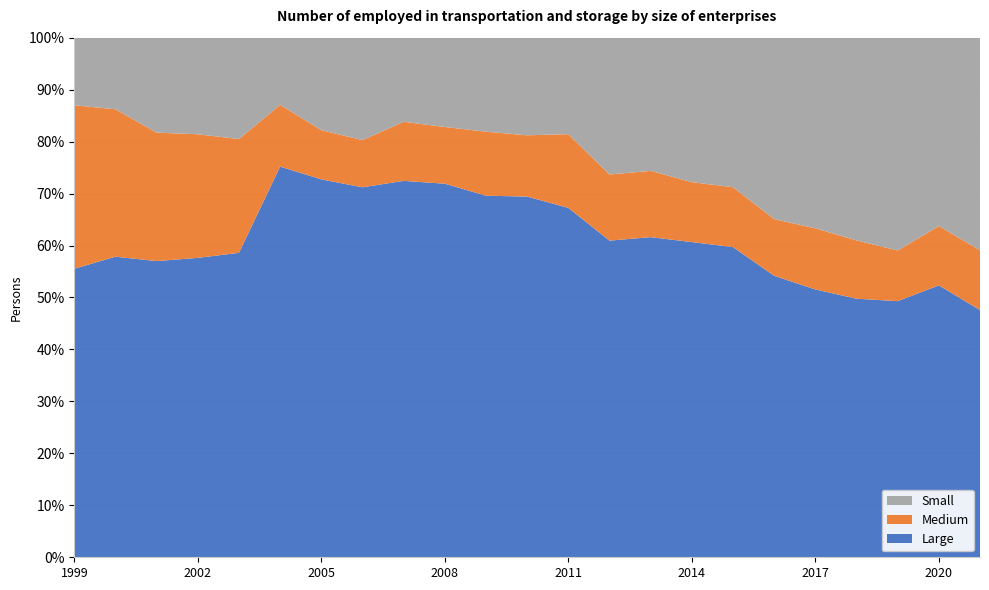

Reading left to right, transcribe all the data shown in this chart.

Large: 27016.0	26566.0	22082.0	23165.0	23147.0	36410.0	34794.0	31280.0	28140.0	28272.0	28450.0	27922.0	26703.0	26209.0	27535.0	28096.0	29053.0	28620.0	29131.0	28932.0	30150.0	29738.0	29785.0
Medium: 15306.0	13030.0	9576.0	9563.0	8649.0	5759.0	4531.0	3990.1	4416.9	4290.9	5037.3	4744.5	5632.2	5473.0	5701.0	5342.0	5608.0	5760.0	6651.7	6522.7	5957.4	6489.0	7195.0
Small: 6330.0	6328.0	7079.0	7473.0	7712.0	6256.0	8515.0	8659.8	6287.2	6760.6	7396.5	7557.8	7372.0	11327.0	11457.0	12877.0	14006.0	18450.0	20737.3	22682.8	25055.8	20601.0	25613.0